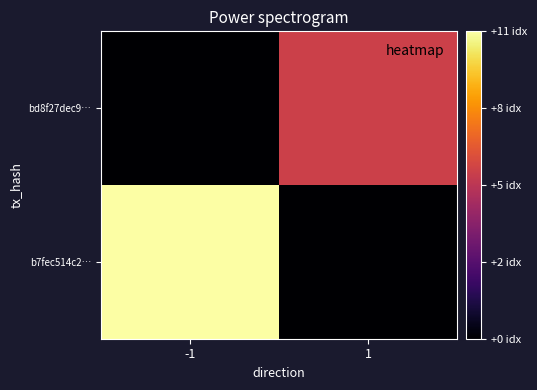

How many data points does each series have?

2